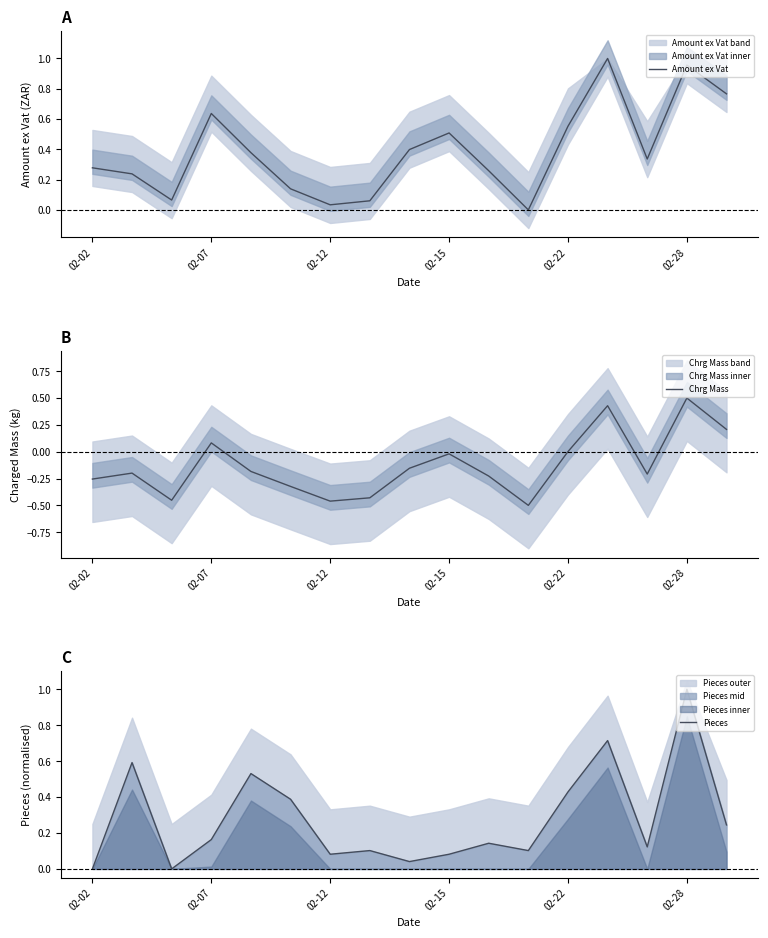

At which label does Chrg Mass reach its peak?

02-28